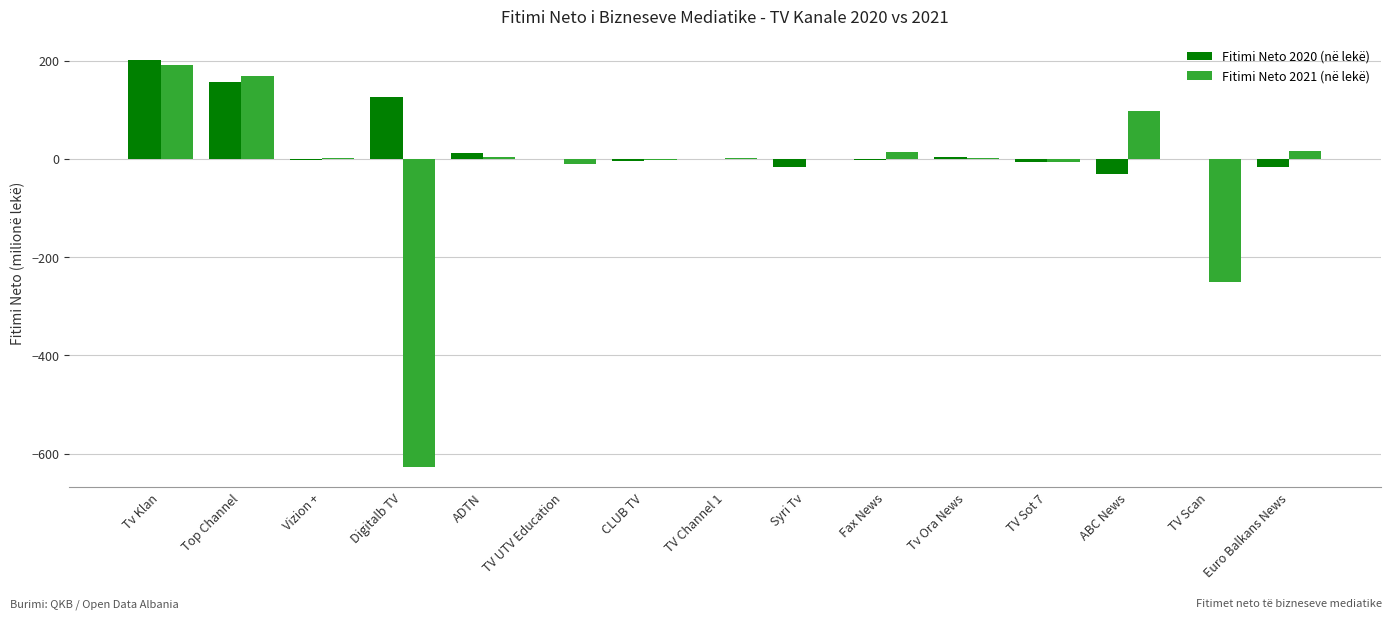

Is it true that Fitimi Neto 2020 (në lekë) equals 156.3 at Top Channel?

True